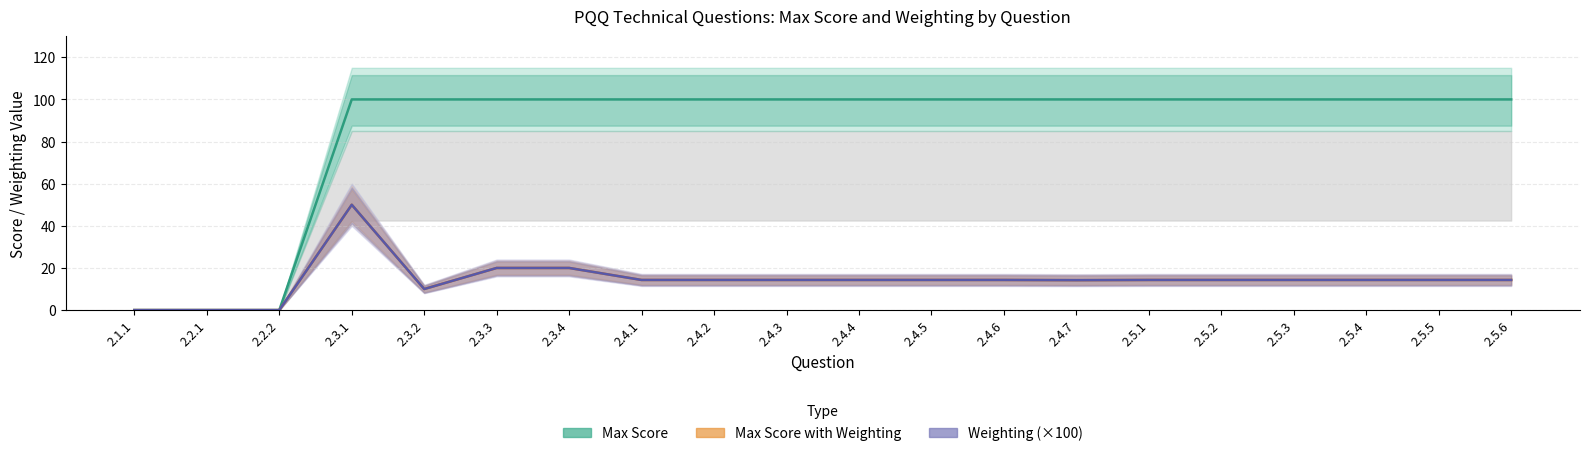

Where is Weighting (×100) nearest to the value 25?

2.3.3